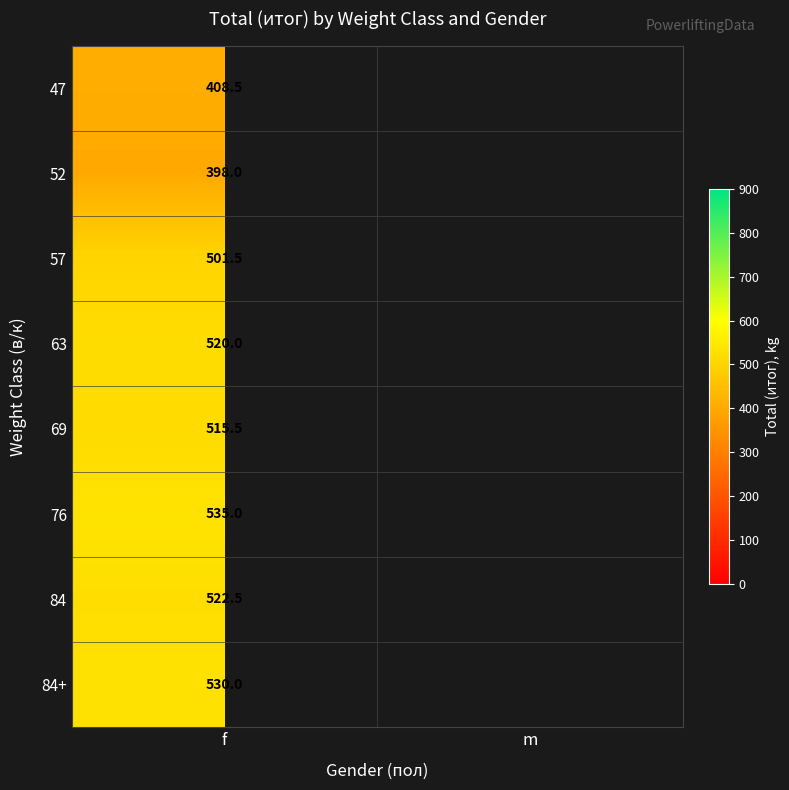

What is the total value across all series at f?

3931.0